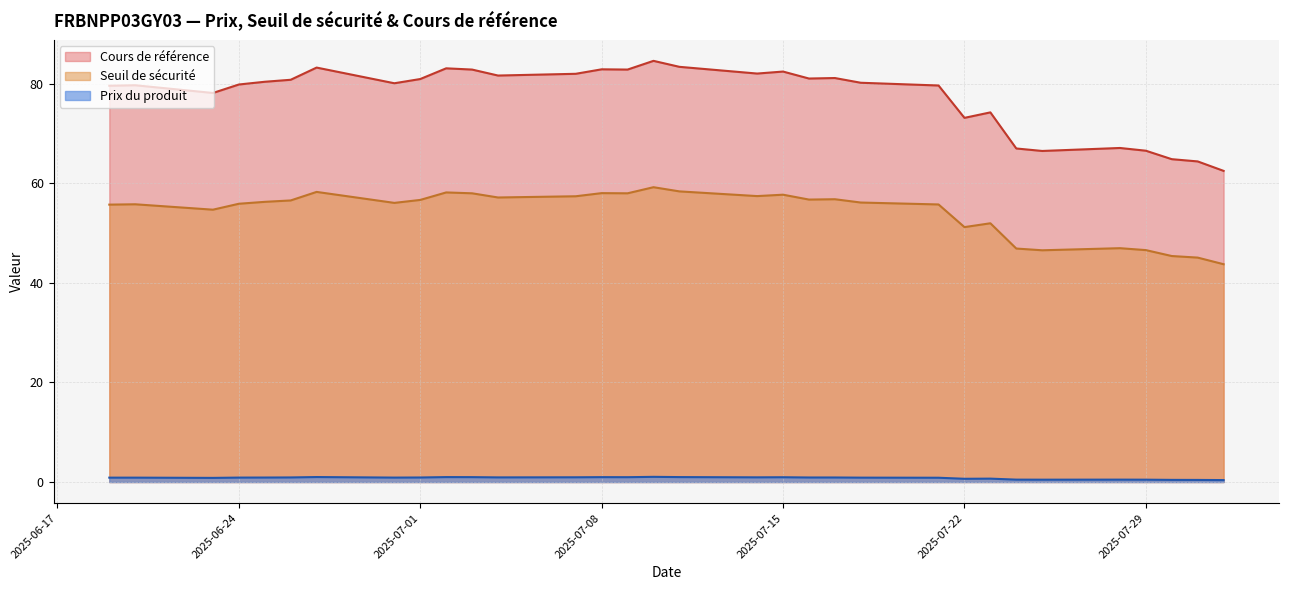

The value of Prix du produit at 2025-06-24 is 0.9. True or false?

True